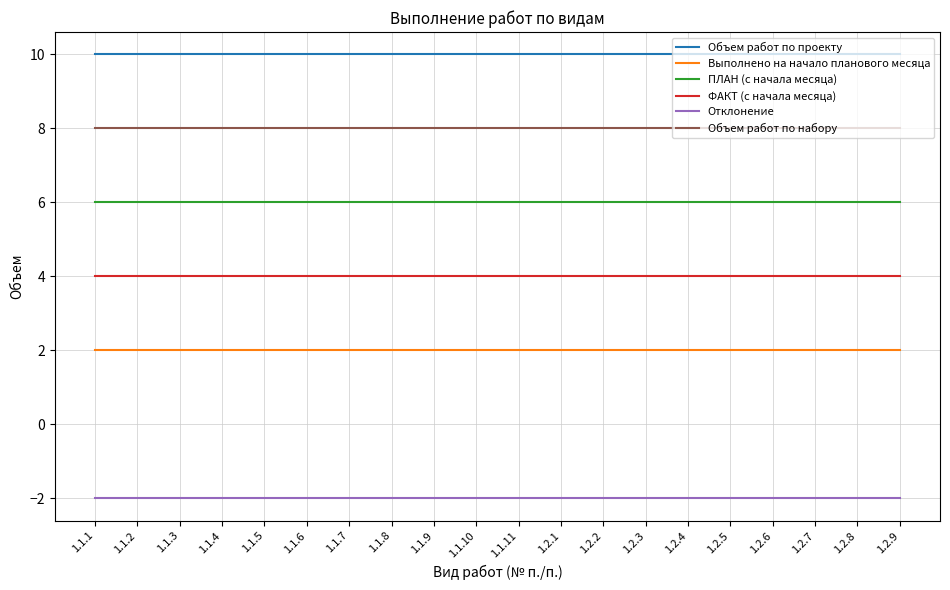

True or false: Объем работ по проекту and Объем работ по набору intersect in this chart.

False